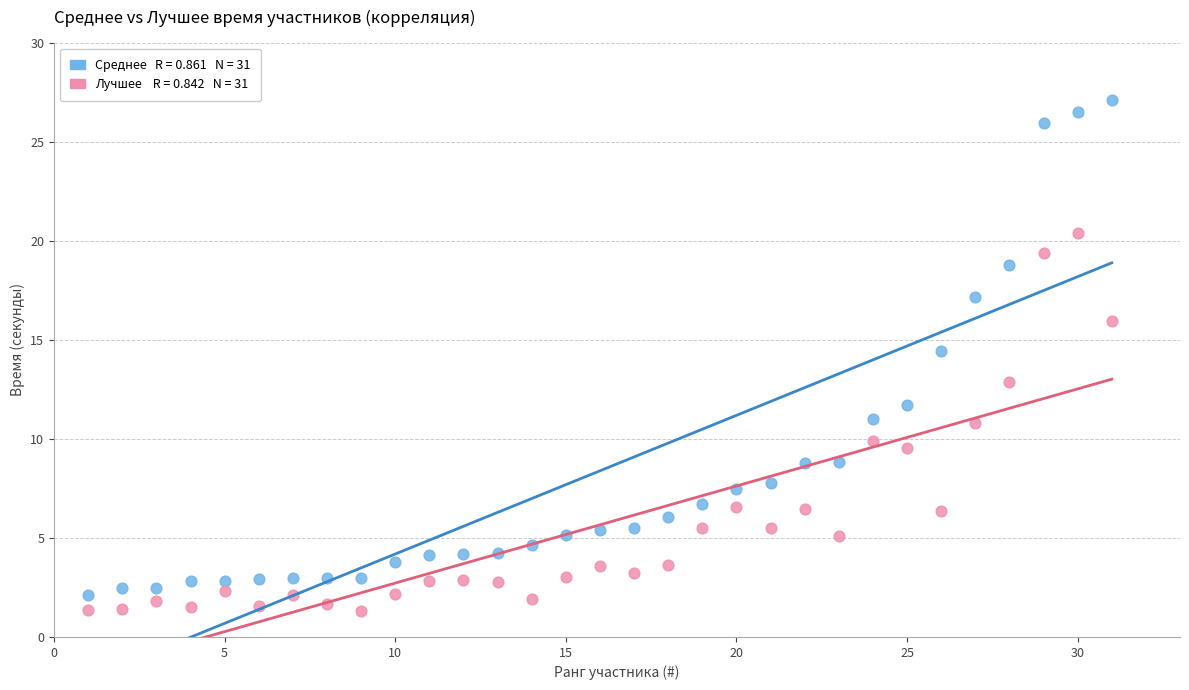

Across all data points, what is the range of X values (max minus min)?

30.0